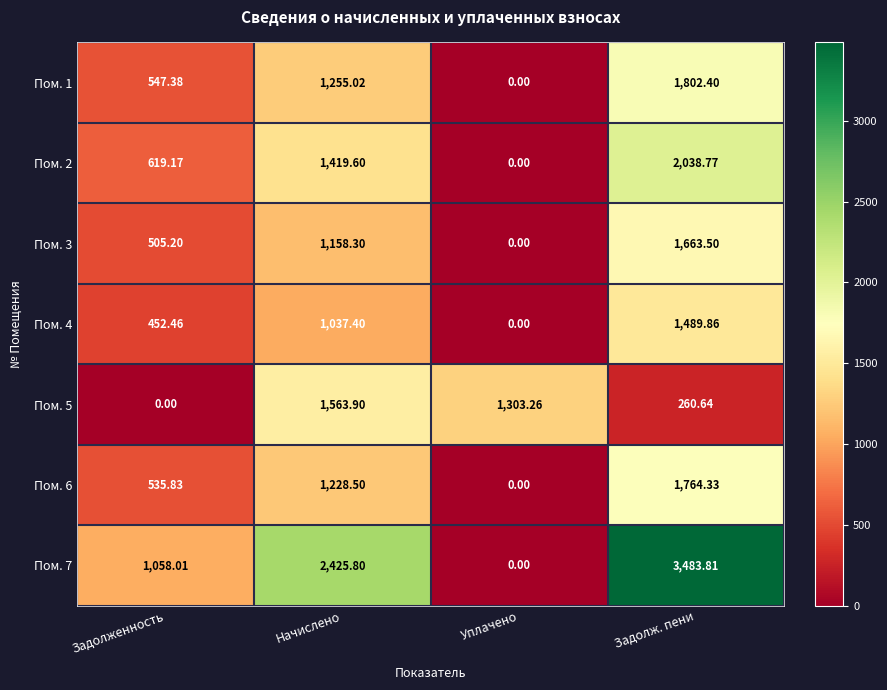

At which label does Пом. 3 reach its peak?

Задолж. пени